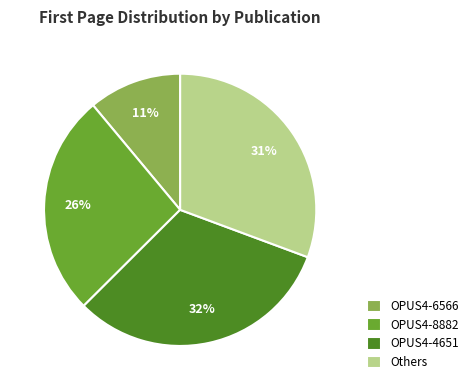

Between Others and OPUS4-4651, which is larger?

OPUS4-4651